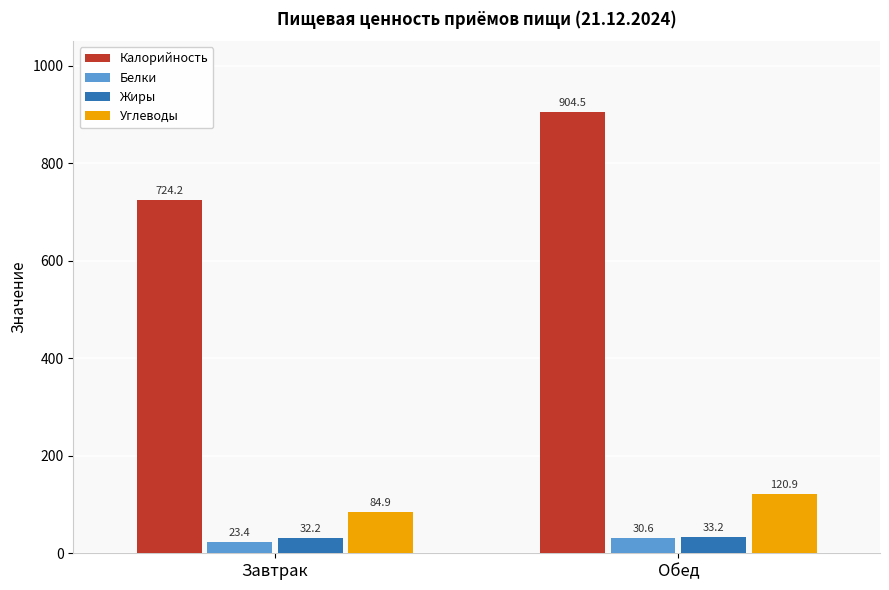

The value of Калорийность at Завтрак is 423.4. True or false?

False